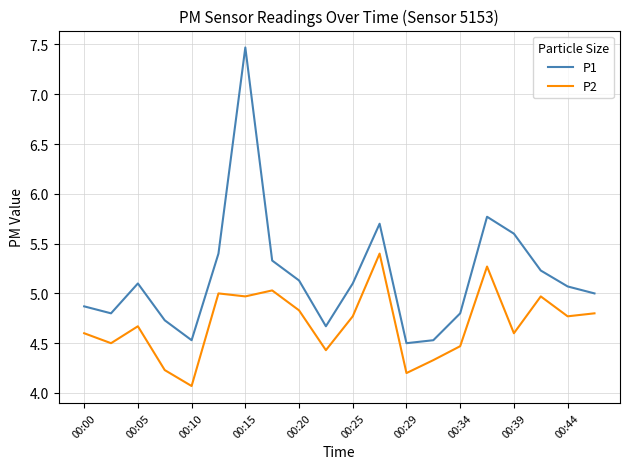

True or false: P1 and P2 cross at least once.

False